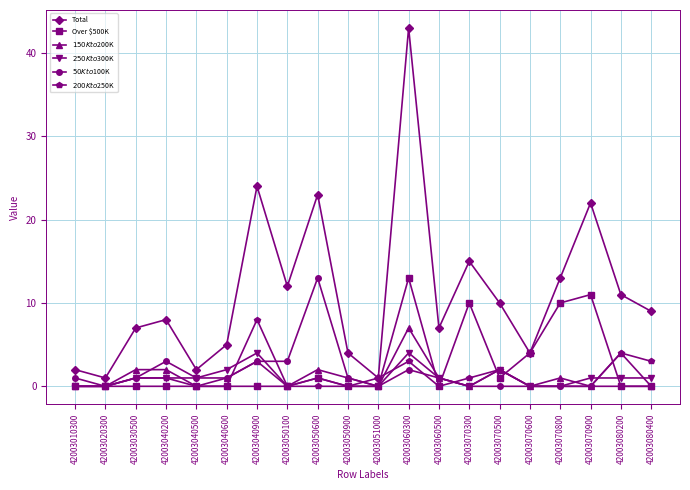

What is the total value across all series at 42003050900?

6